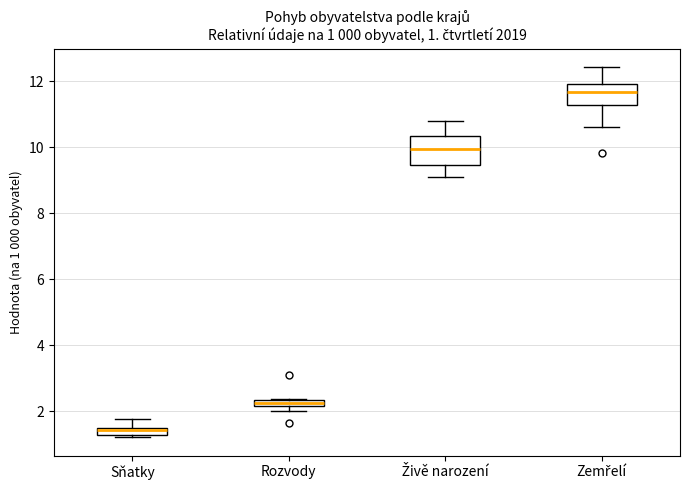

Which box is the tallest, from its lower edge to its upper edge?

Živě narození